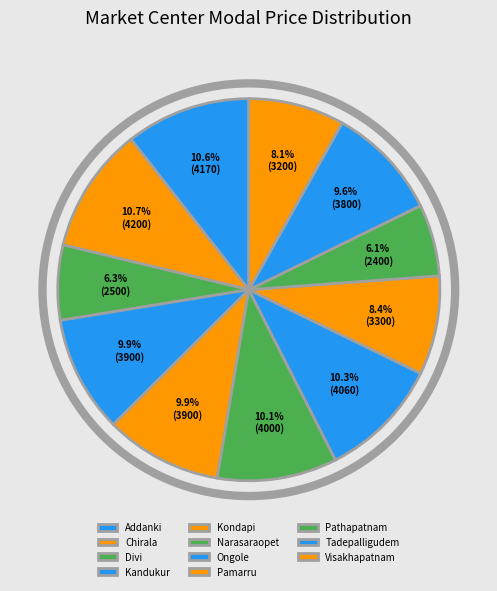

What is the largest slice in the pie chart?

Chirala